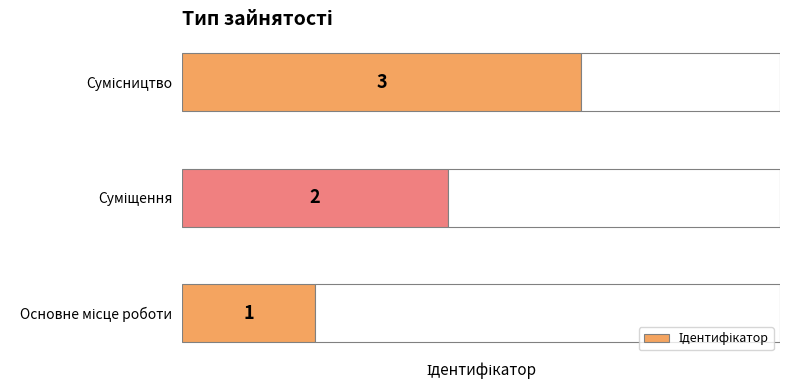

What is the maximum value shown in the chart?

3